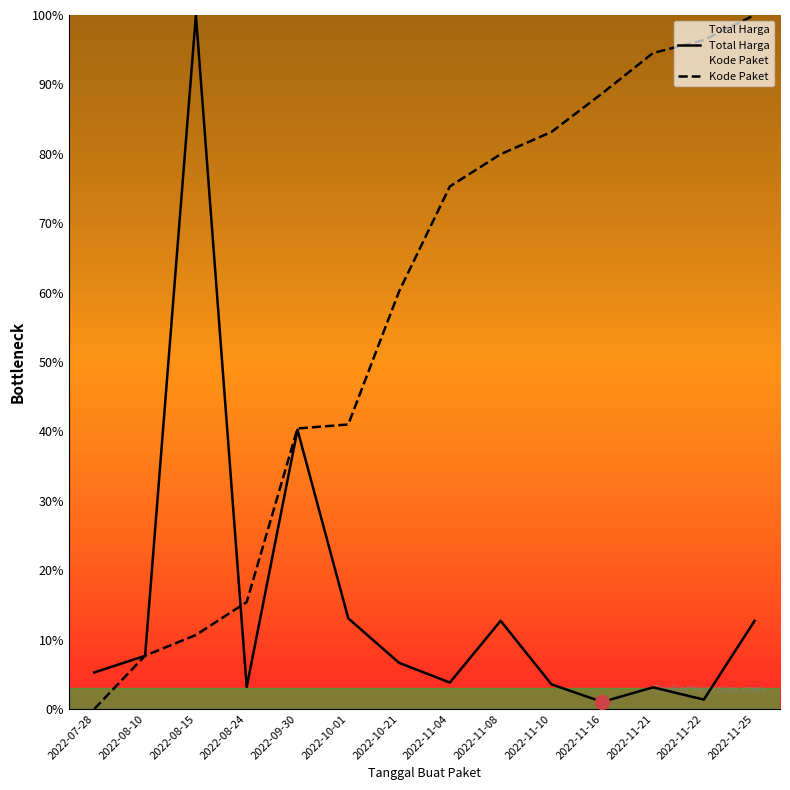

True or false: Total Harga has more than 1 points higher than both neighbors.

True